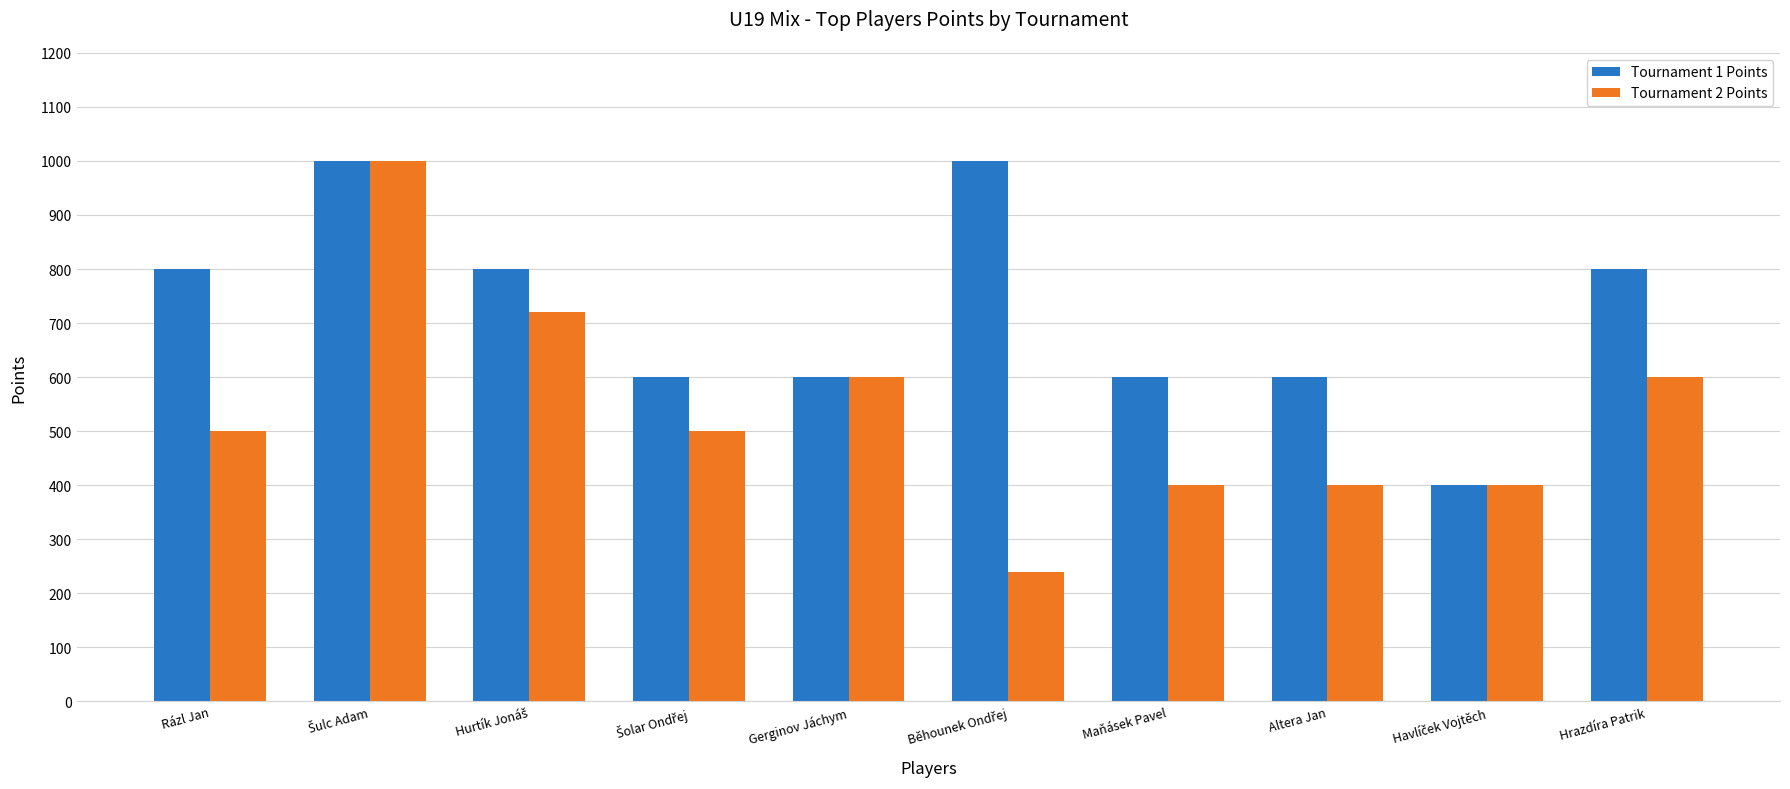

List the series in order of their overall mean, highest first.

Tournament 1 Points, Tournament 2 Points